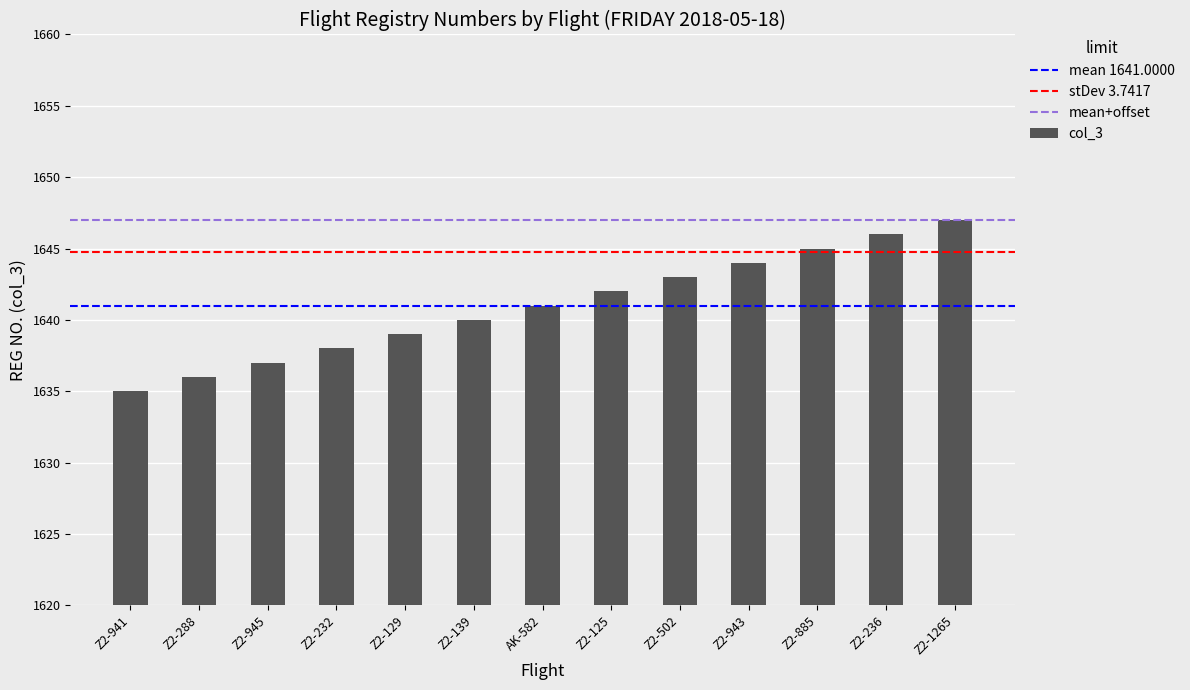

How many series are shown in this chart?

1